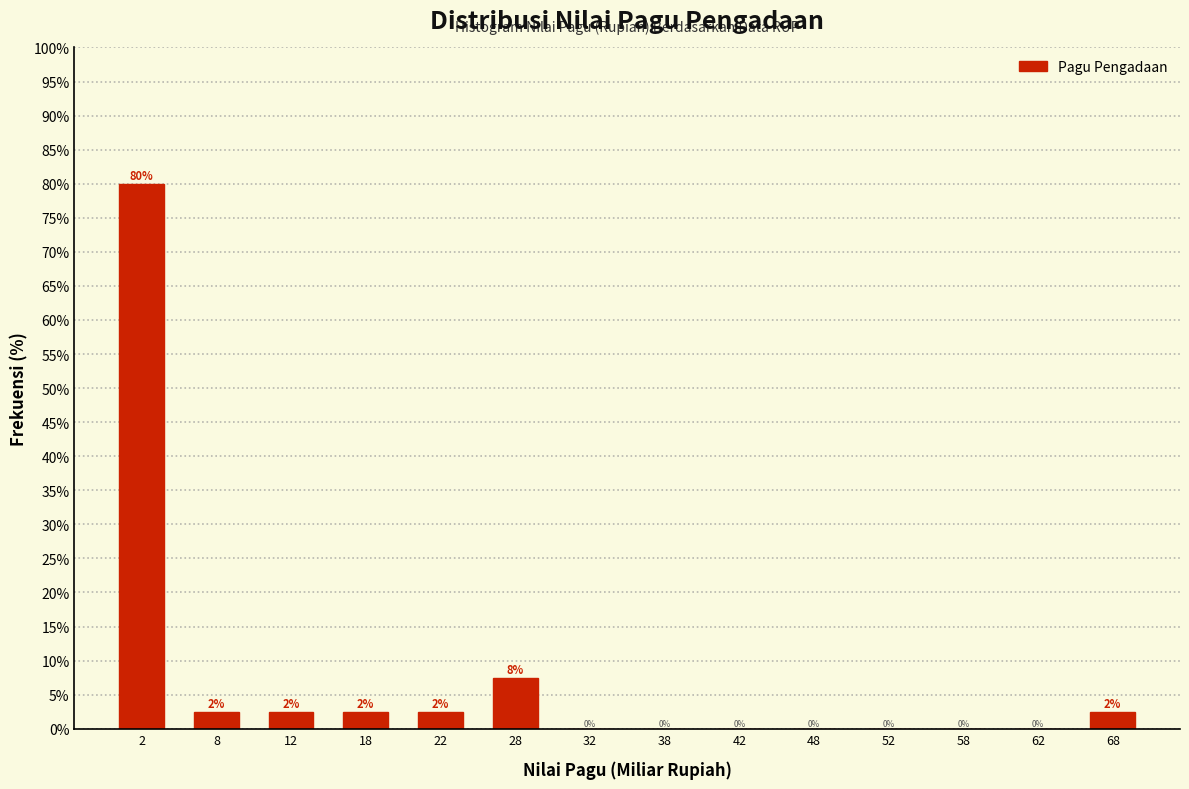

Which range on the x-axis has the tallest bar?

0 to 5